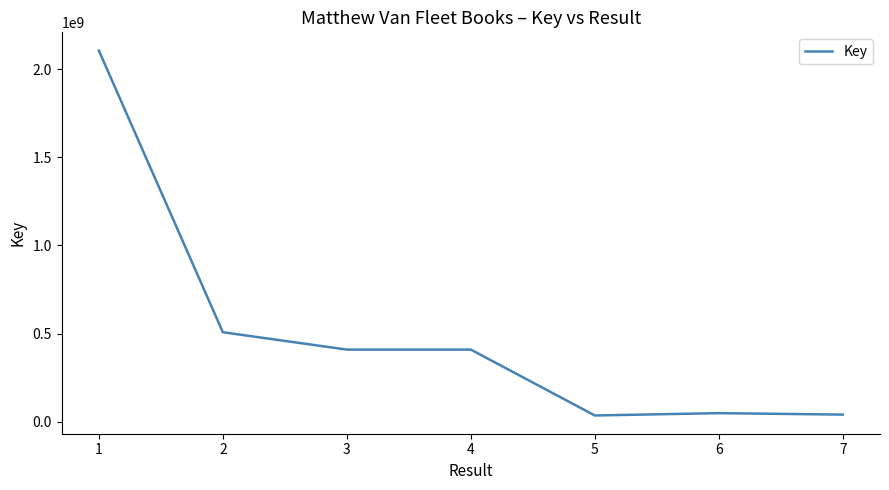

Is it true that the value at 4 is 408674729?

True